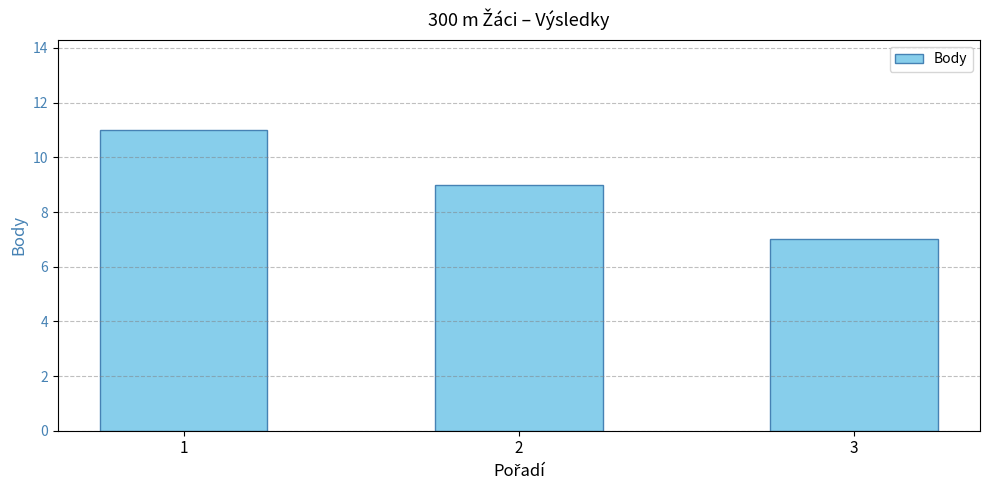

Between 2 and 1, which is larger?

1